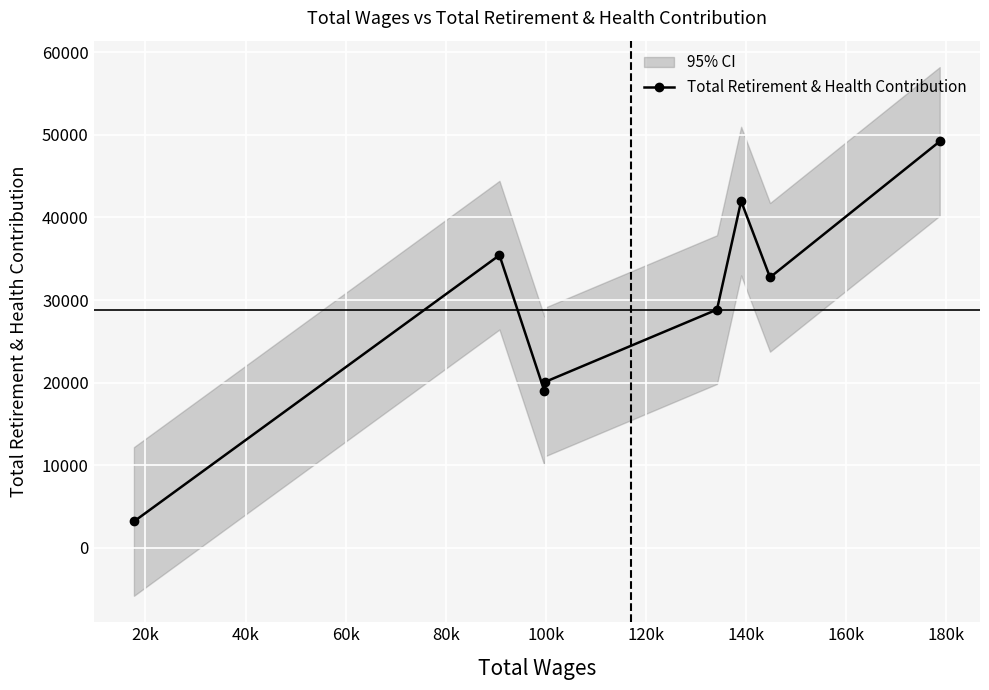

True or false: there are more than 0 points higher than both neighbors.

True